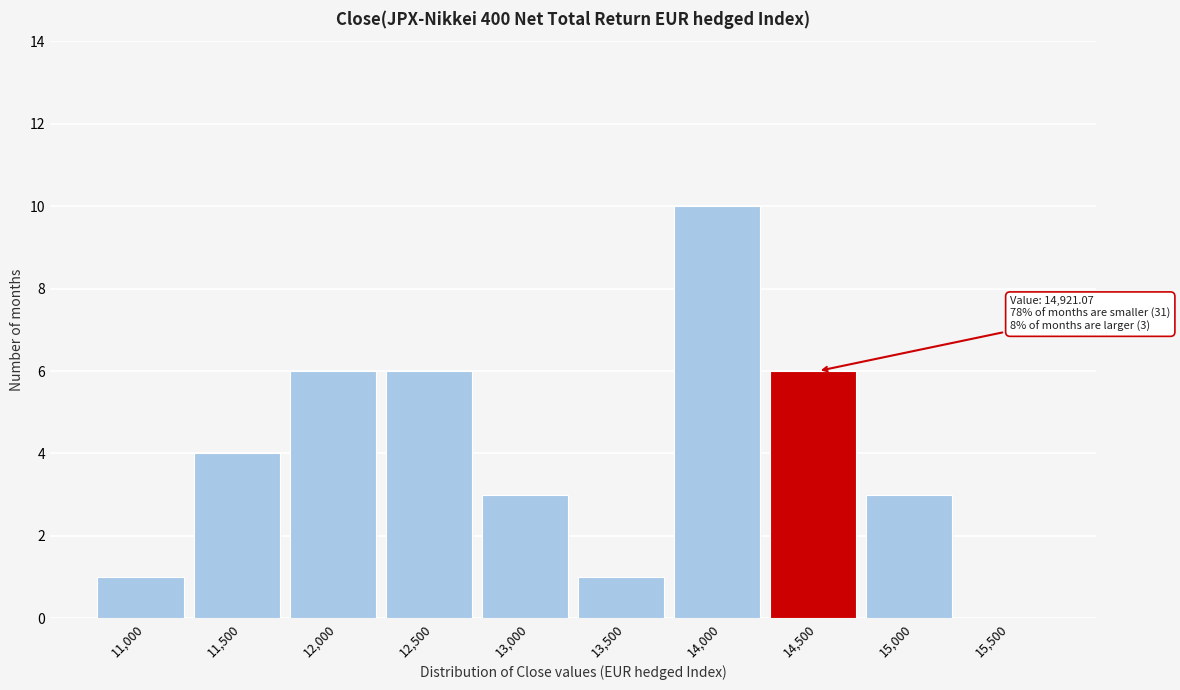

Reading left to right, list all the values displayed in this chart.

11,000=1	11,500=4	12,000=6	12,500=6	13,000=3	13,500=1	14,000=10	14,500=6	15,000=3	15,500=0